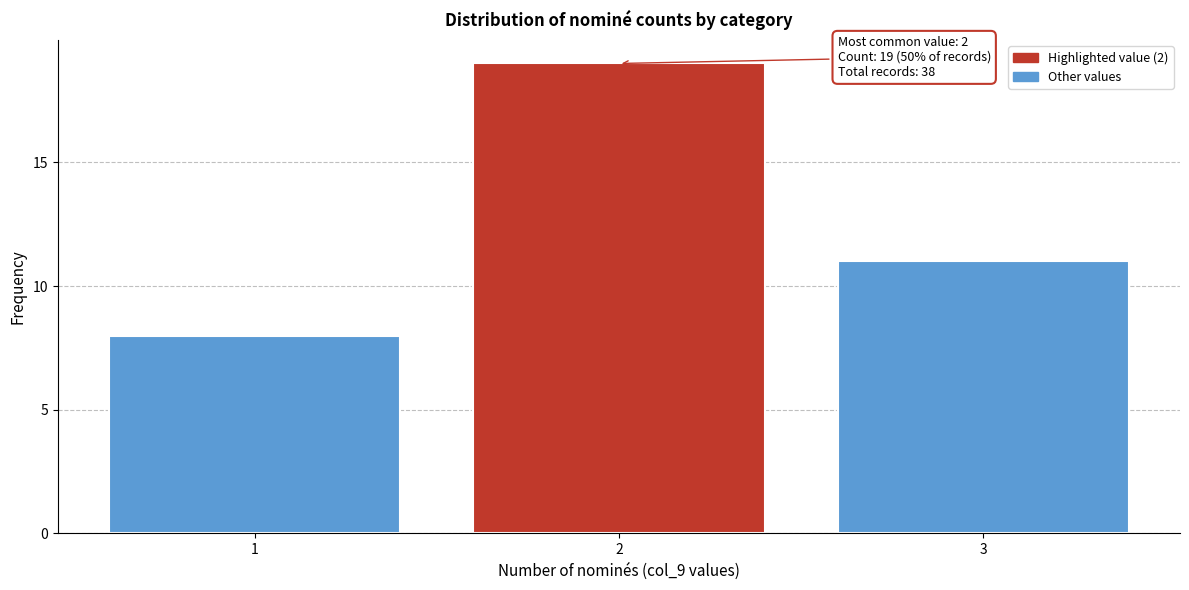

Reading left to right, what are all the values shown in this chart?

1=8	2=19	3=11